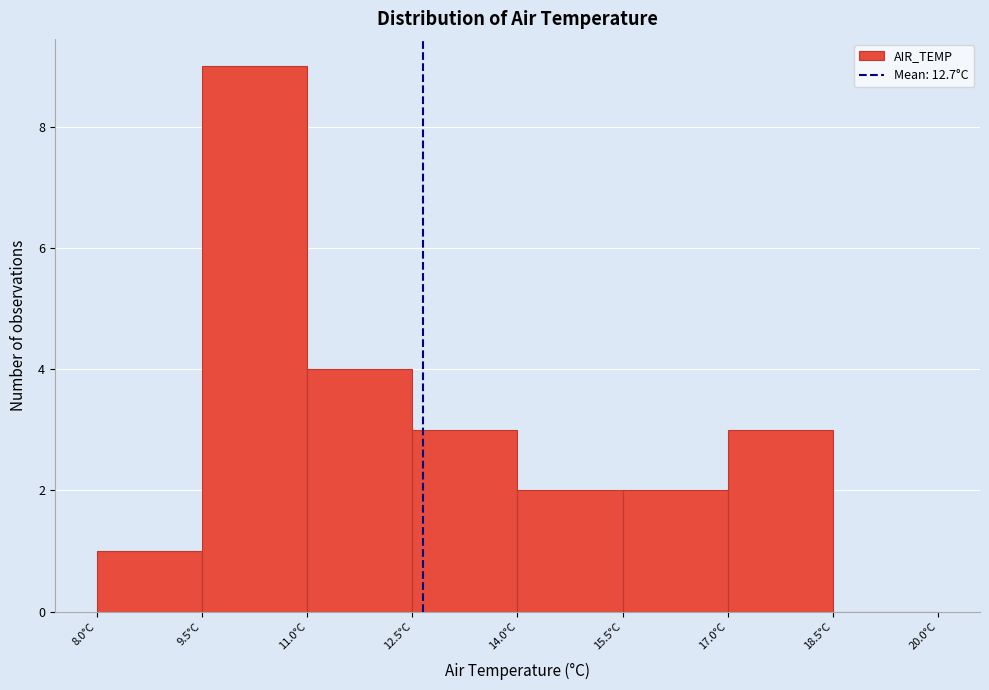

Reading left to right, list every bar in this chart as the range it spans on the x-axis followed by its height. Neither the bar edges nor the heights are printed on the chart, so give them approximately, as read against the axes.

8.0 to 9.5: 1
9.5 to 11.0: 9
11.0 to 12.5: 4
12.5 to 14.0: 3
14.0 to 15.5: 2
15.5 to 17.0: 2
17.0 to 18.5: 3
18.5 to 20.0: 0